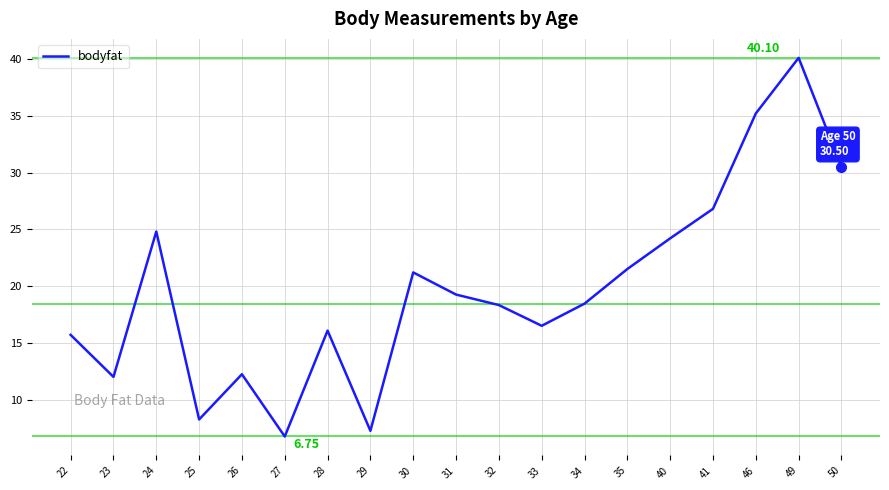

Does the chart have visible grid lines?

Yes